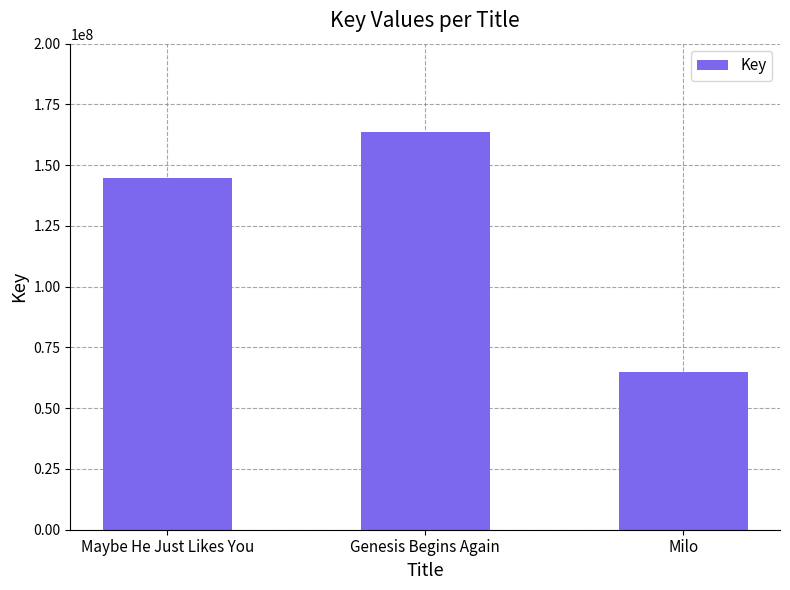

Is it true that the value at Maybe He Just Likes You is 63510030?

False